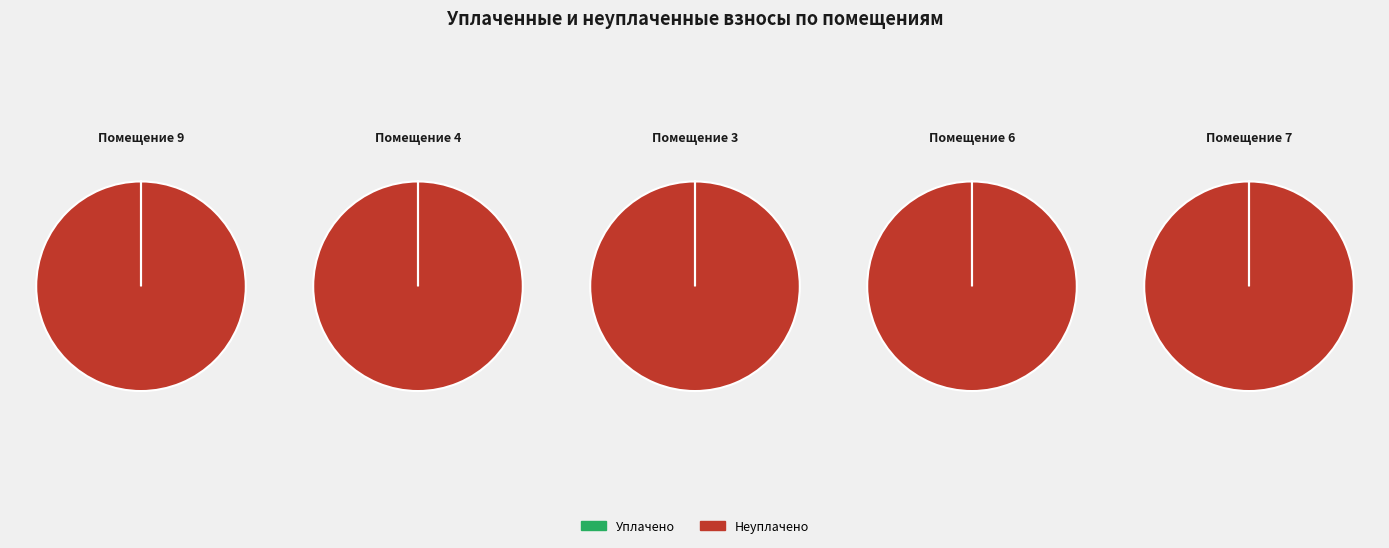

Does 9 account for over 50% of the chart?

No